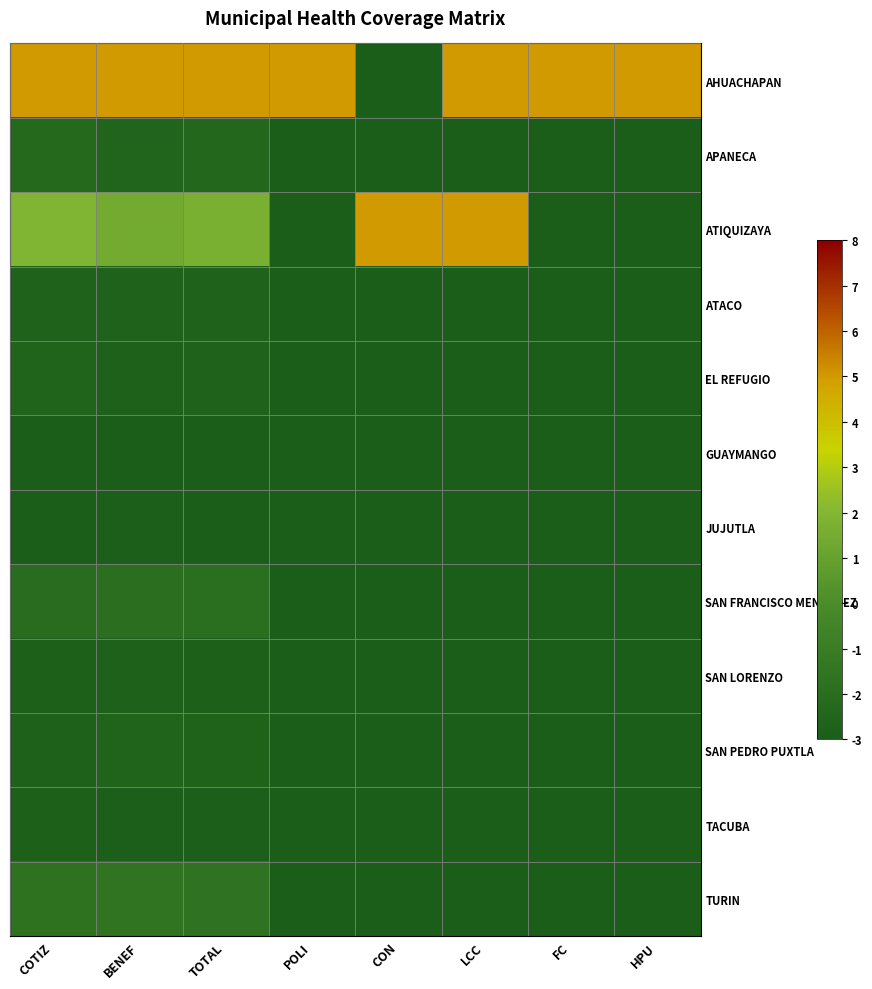

Which has a higher value, POLI or LCC?

POLI